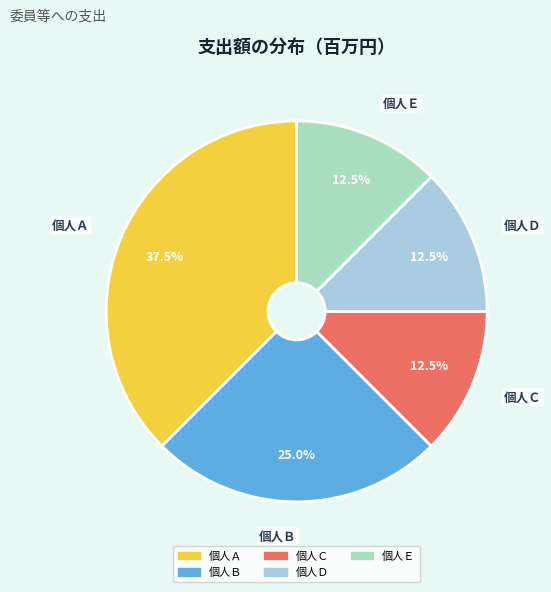

Is 個人Ｄ the majority of the pie?

No